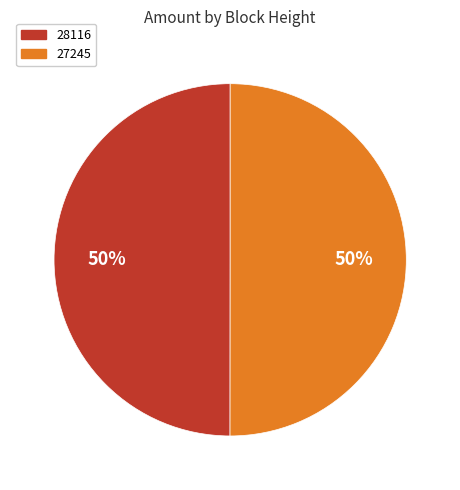

How many segments does this pie chart have?

2